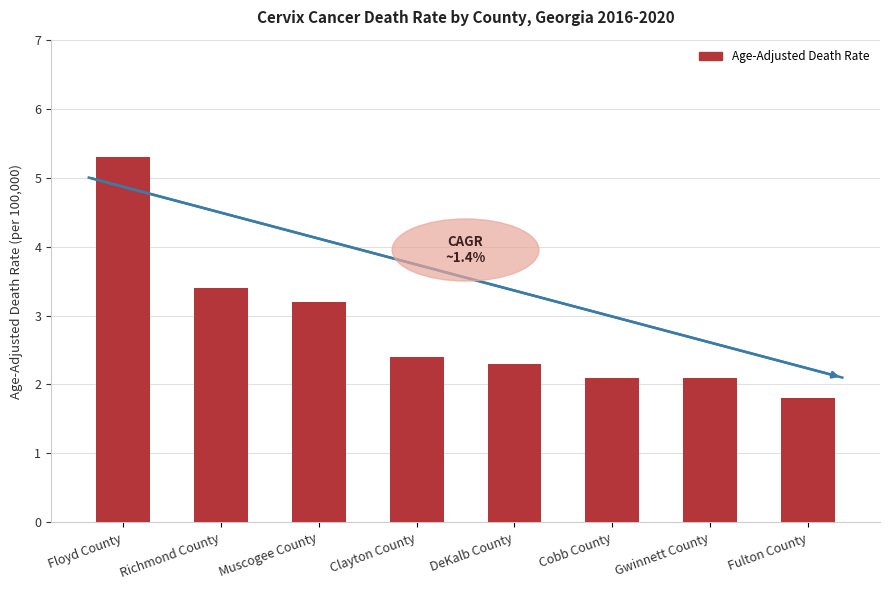

Read the value at Cobb County.

2.1